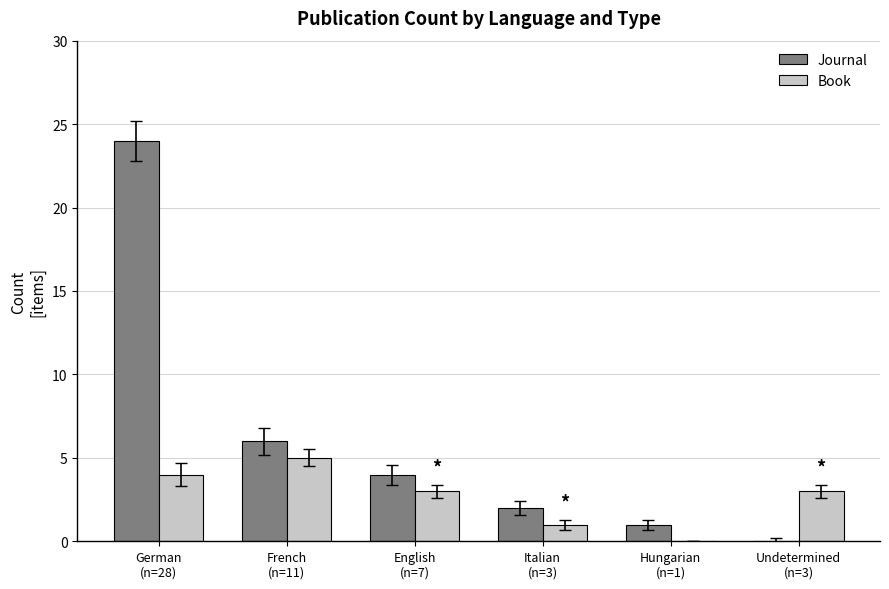

What are all the series names shown in the legend?

Journal, Book